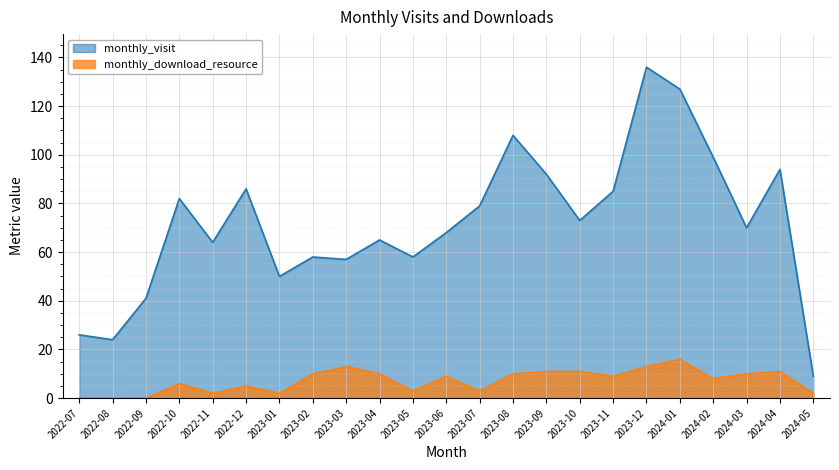

Which series changed the most between 2022-12 and 2023-03?

monthly_visit